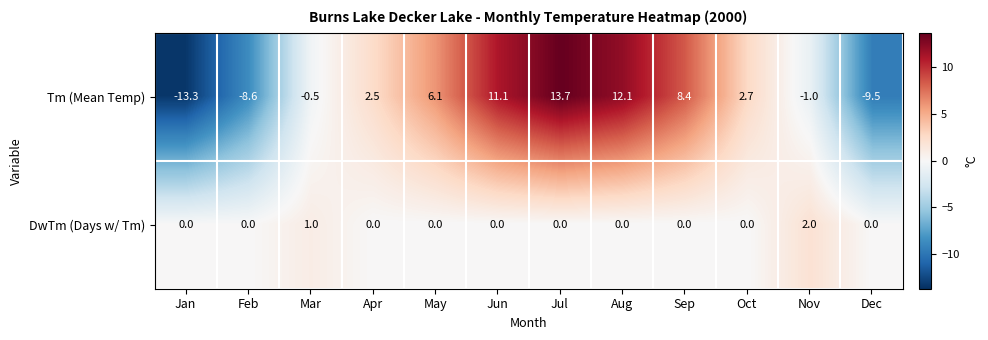

List the series in order of their peak value, highest first.

Tm (Mean Temp), DwTm (Days w/ Tm)